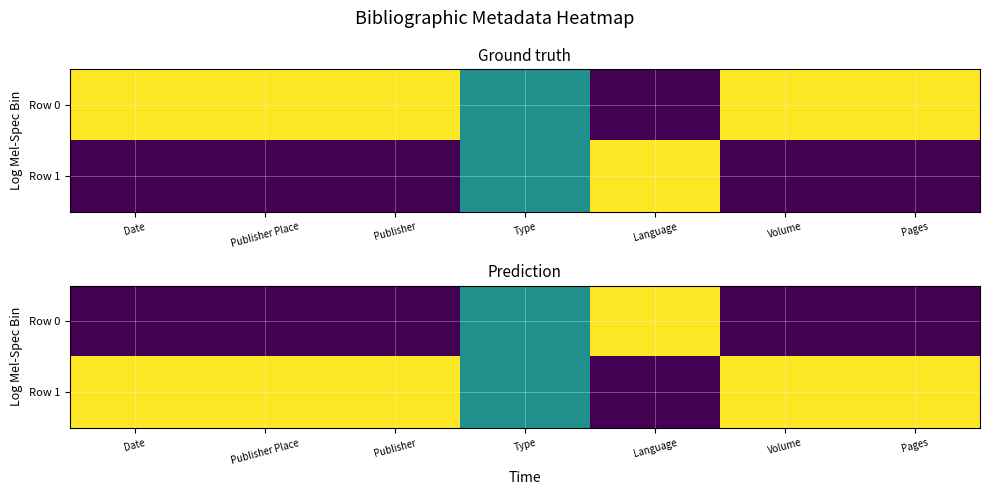

Between Publisher and Language, which series saw the biggest shift?

Row 0